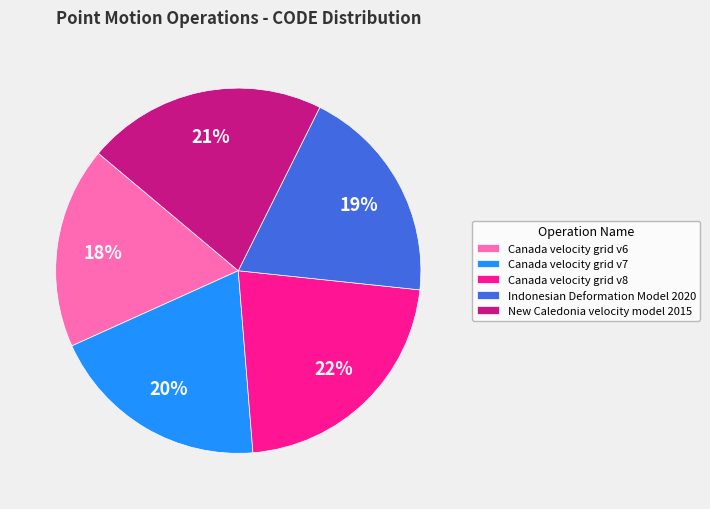

True or false: New Caledonia velocity model 2015 accounts for 35% of the total.

False